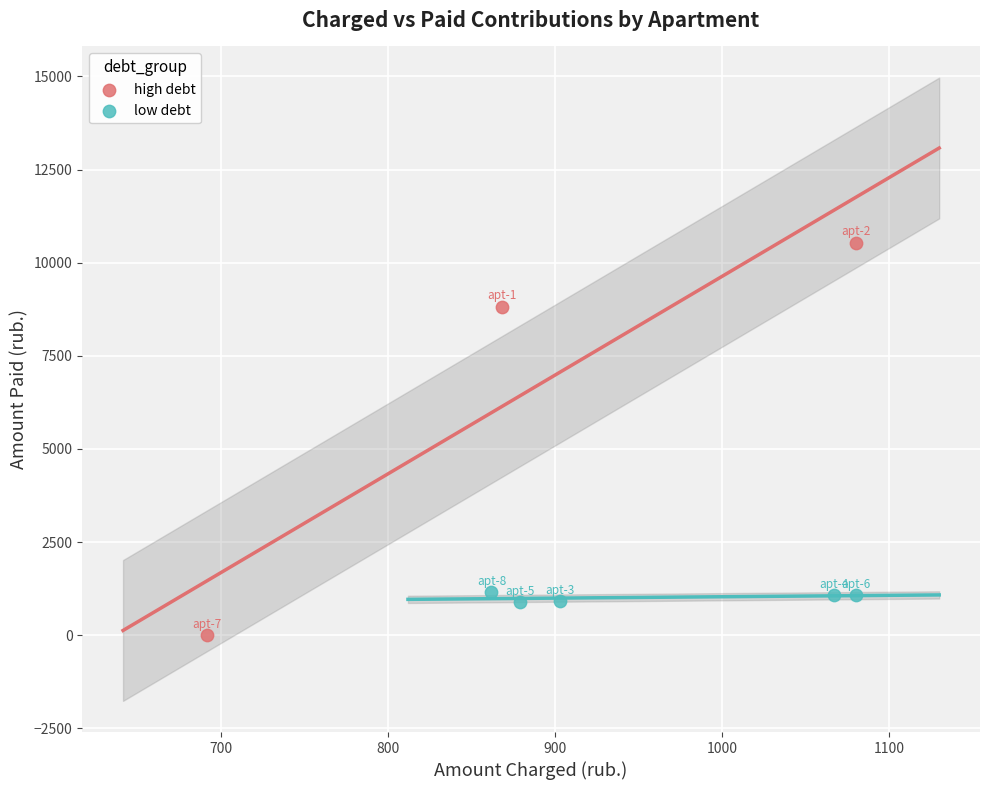

Which series reaches the maximum Y coordinate?

high debt